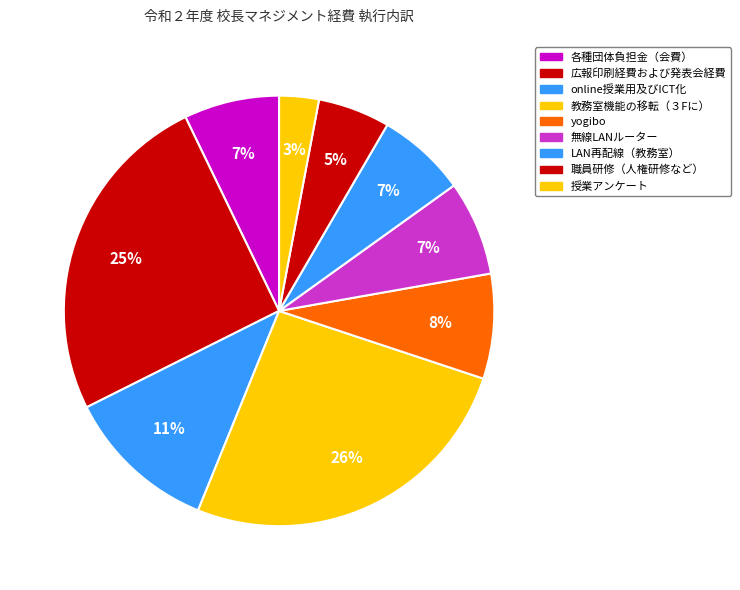

How many slices are in this pie chart?

9